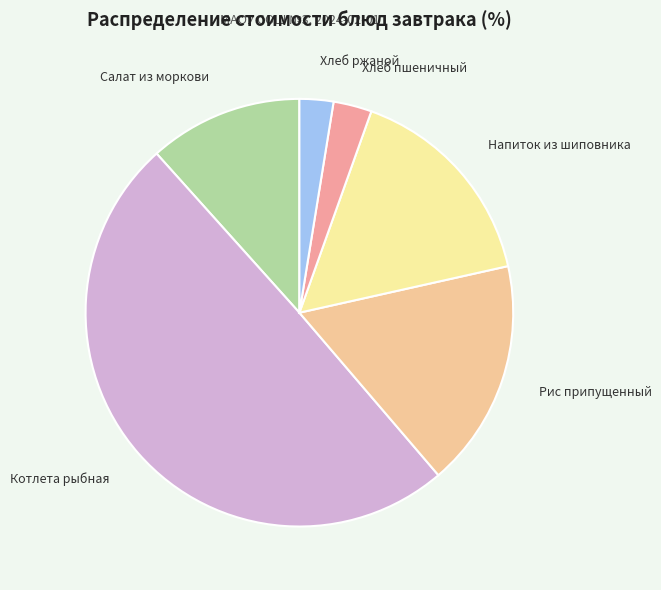

Is Рис припущенный the majority of the pie?

No